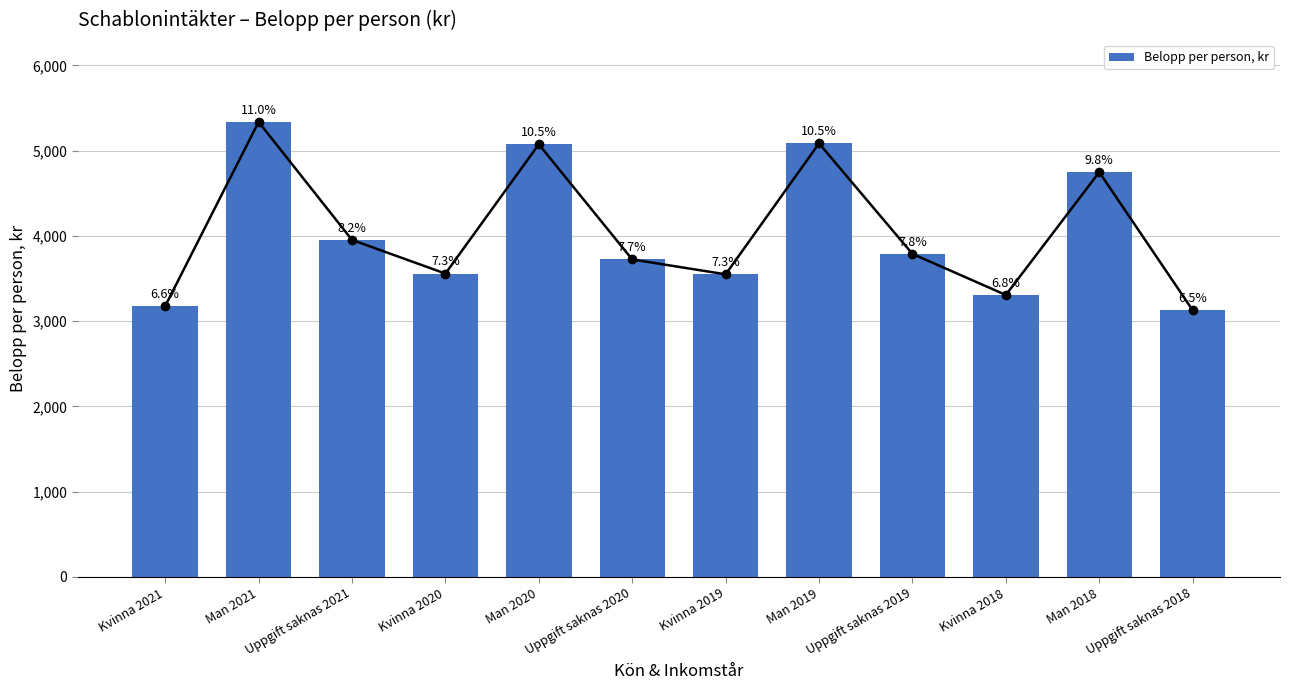

How many categories are shown in the chart?

12